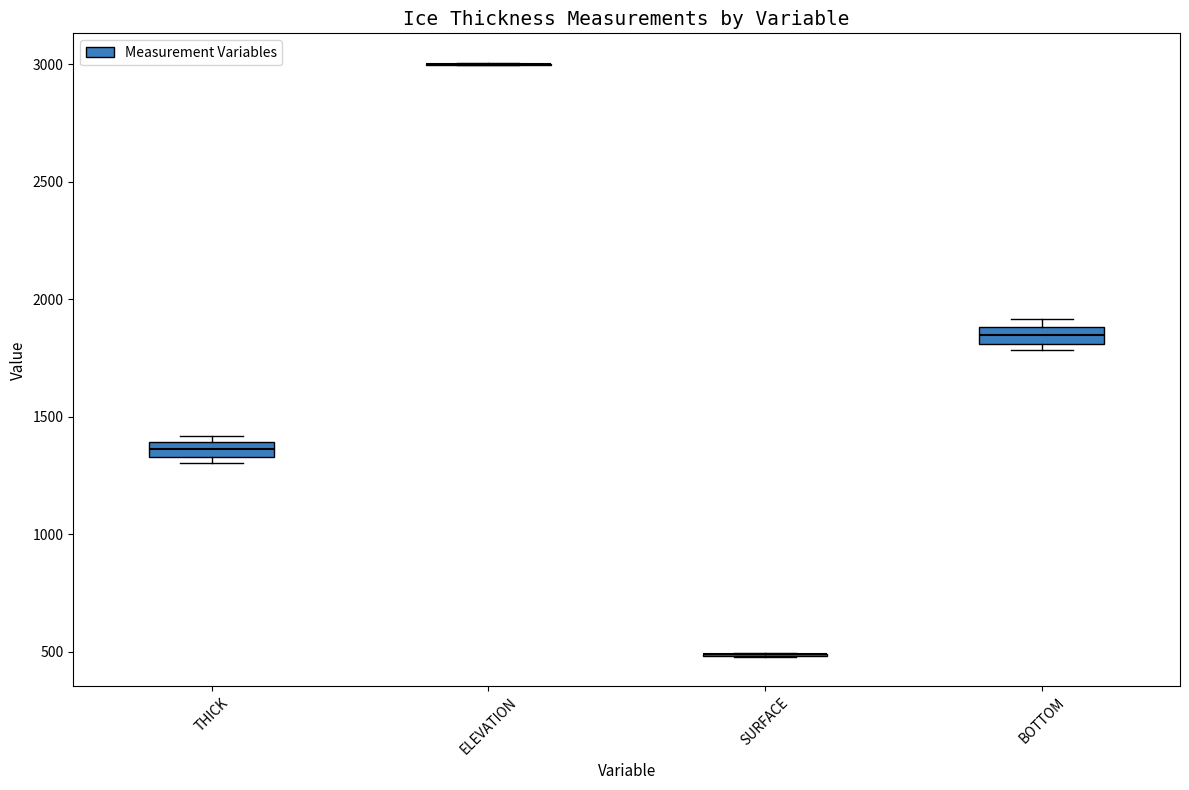

Where is the lower edge of the box for THICK on the y-axis? The values are not printed on the chart, so give them approximately, as read against the axis.

1350